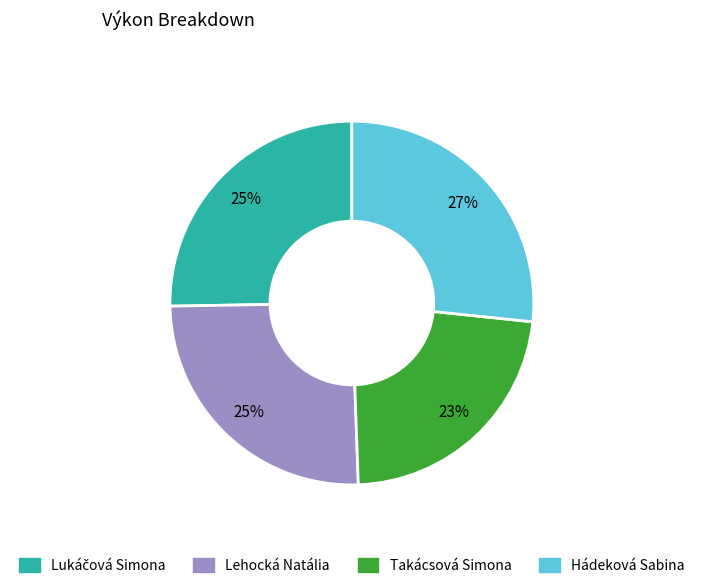

To the nearest percent, what portion does Hádeková Sabina represent?

27%